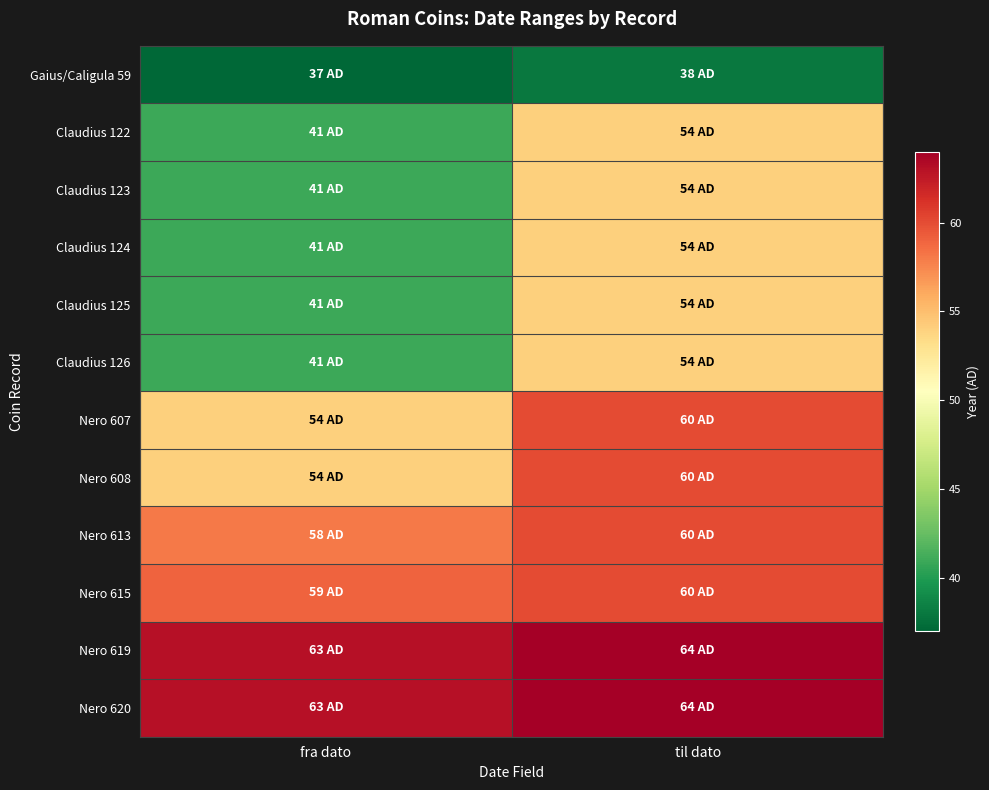

Count the number of categories in the chart.

2